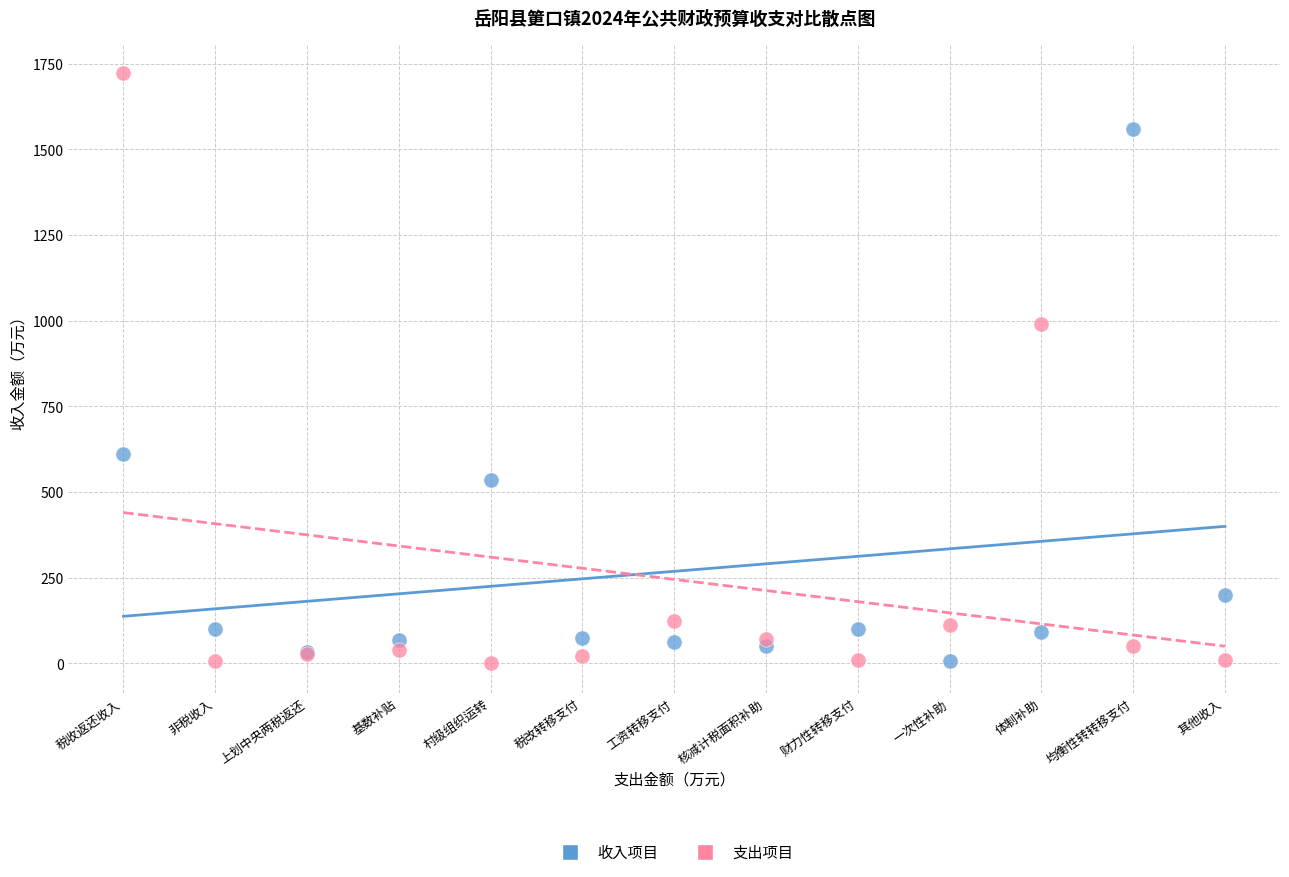

What are all the series names shown in the legend?

收入项目, 支出项目